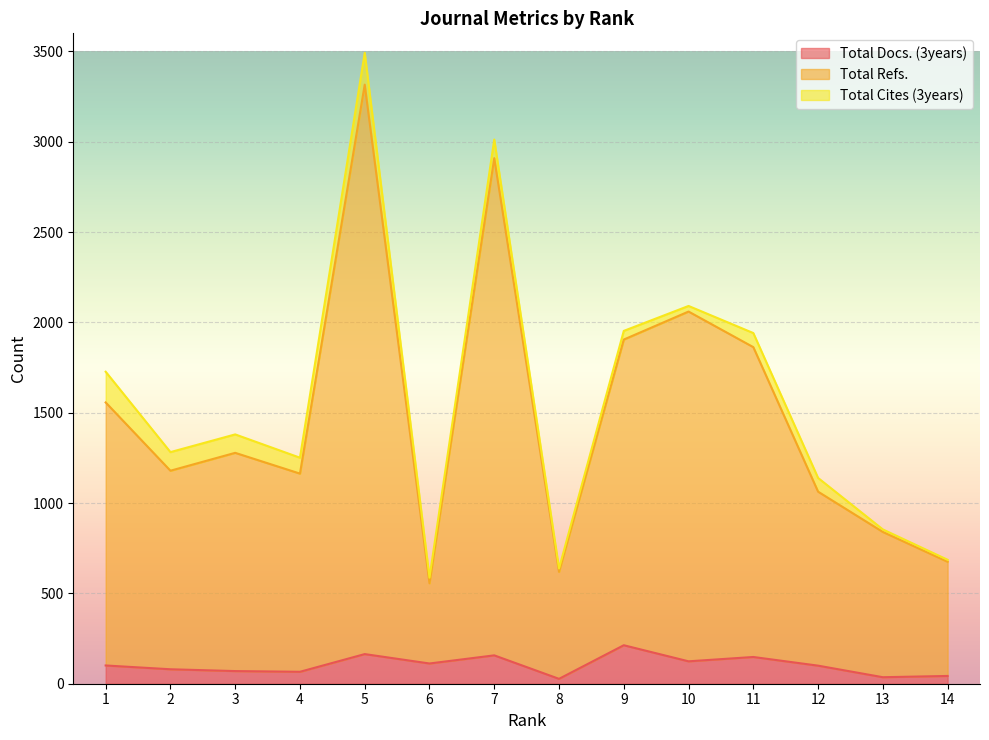

What are all the series names shown in the legend?

Total Docs. (3years), Total Refs., Total Cites (3years)